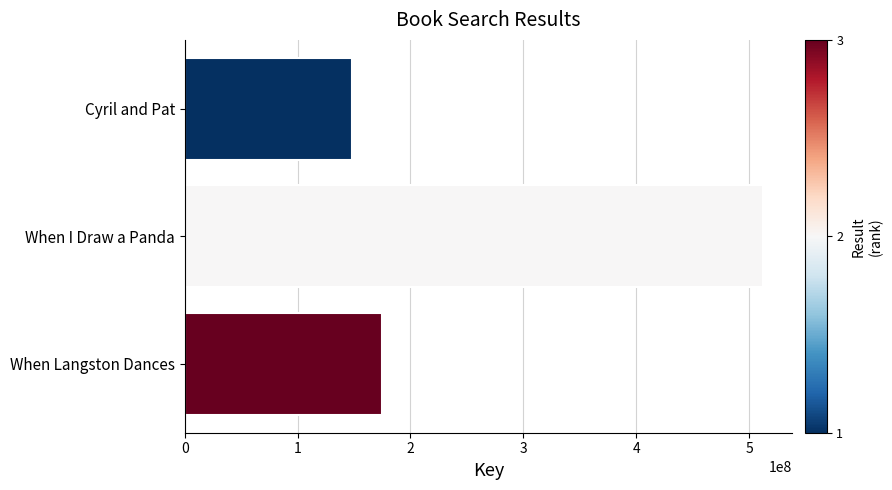

What is the difference between the maximum and minimum values?

363751097